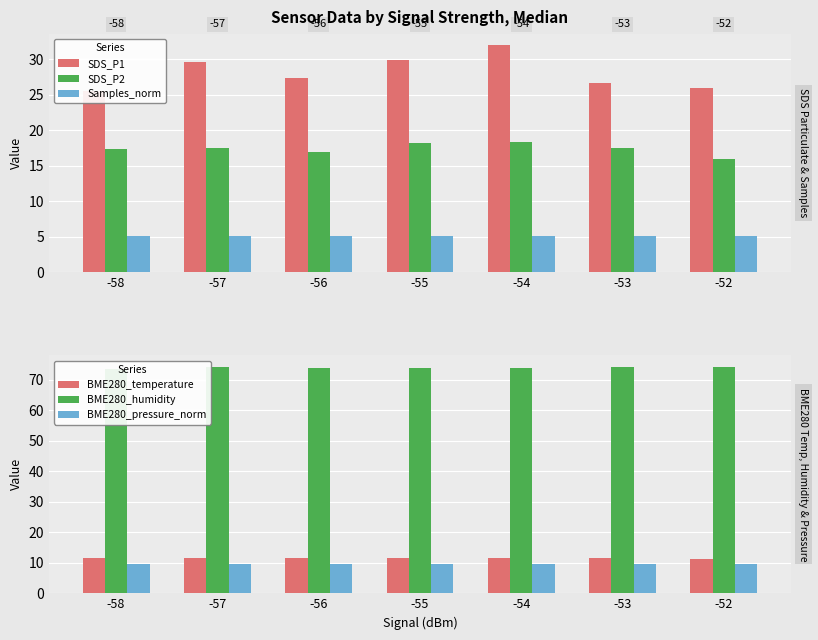

True or false: SDS_P2 has a value of 18.3 at -54.

True